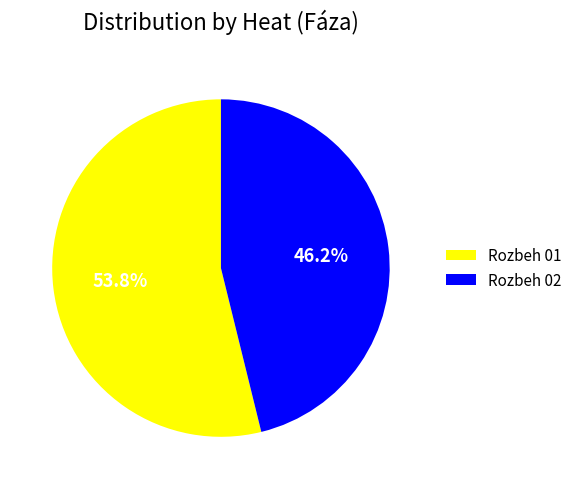

The Rozbeh 02 slice represents 46% of the pie. True or false?

True